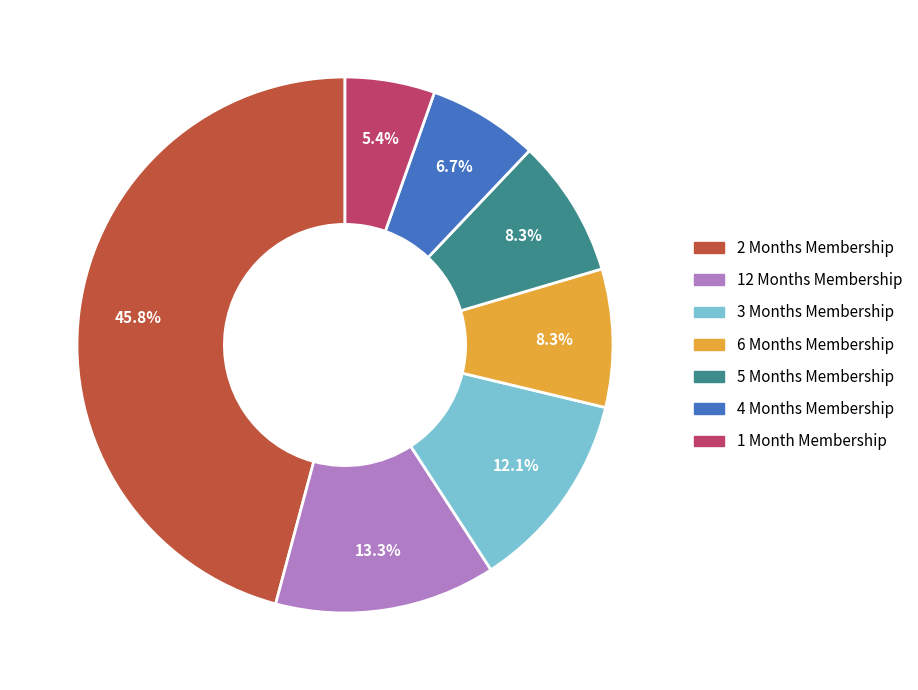

Does any single category account for the majority?

No